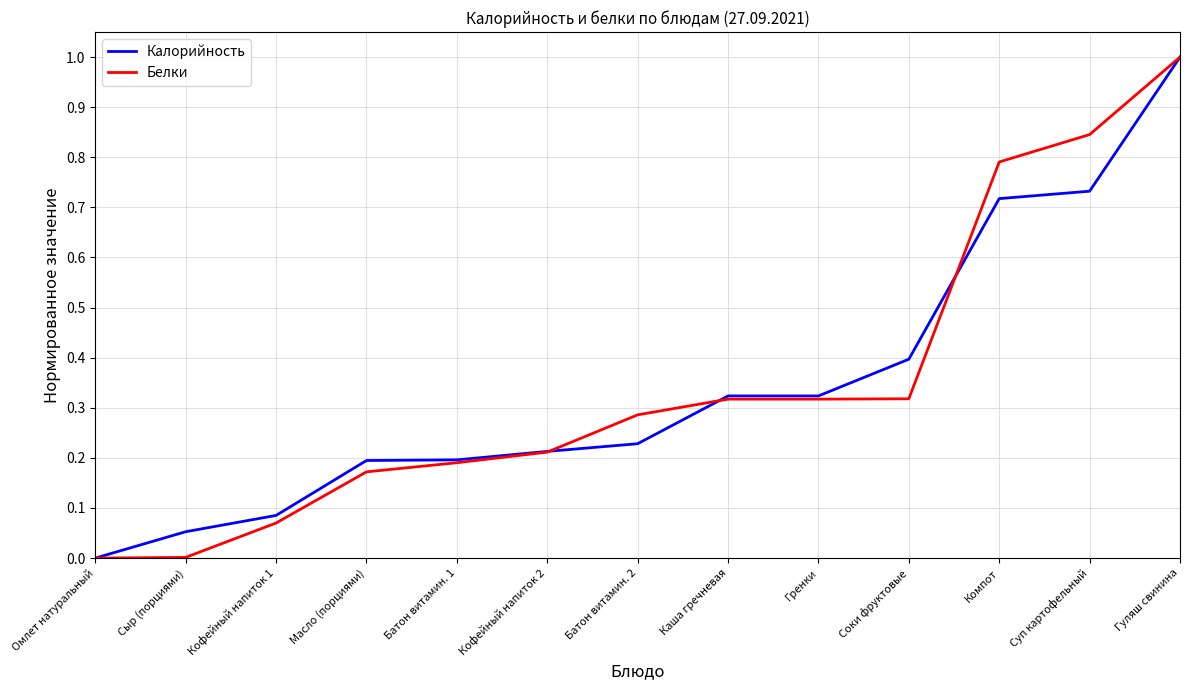

Between Омлет натуральный and Батон витамин. 2, which series saw the biggest shift?

Белки